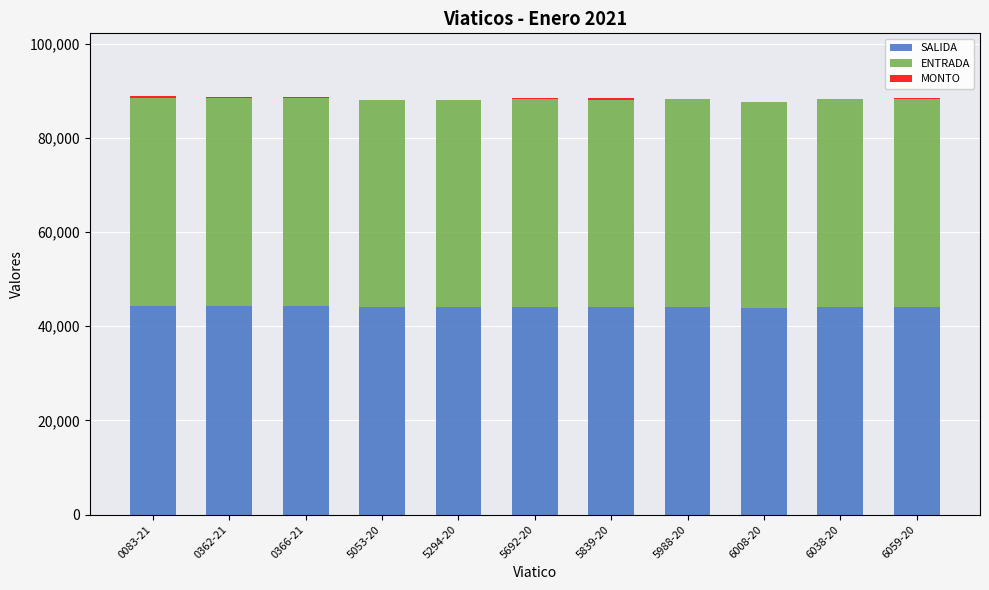

What is the sum of the MONTO values at 0083-21 and 5988-20?

467